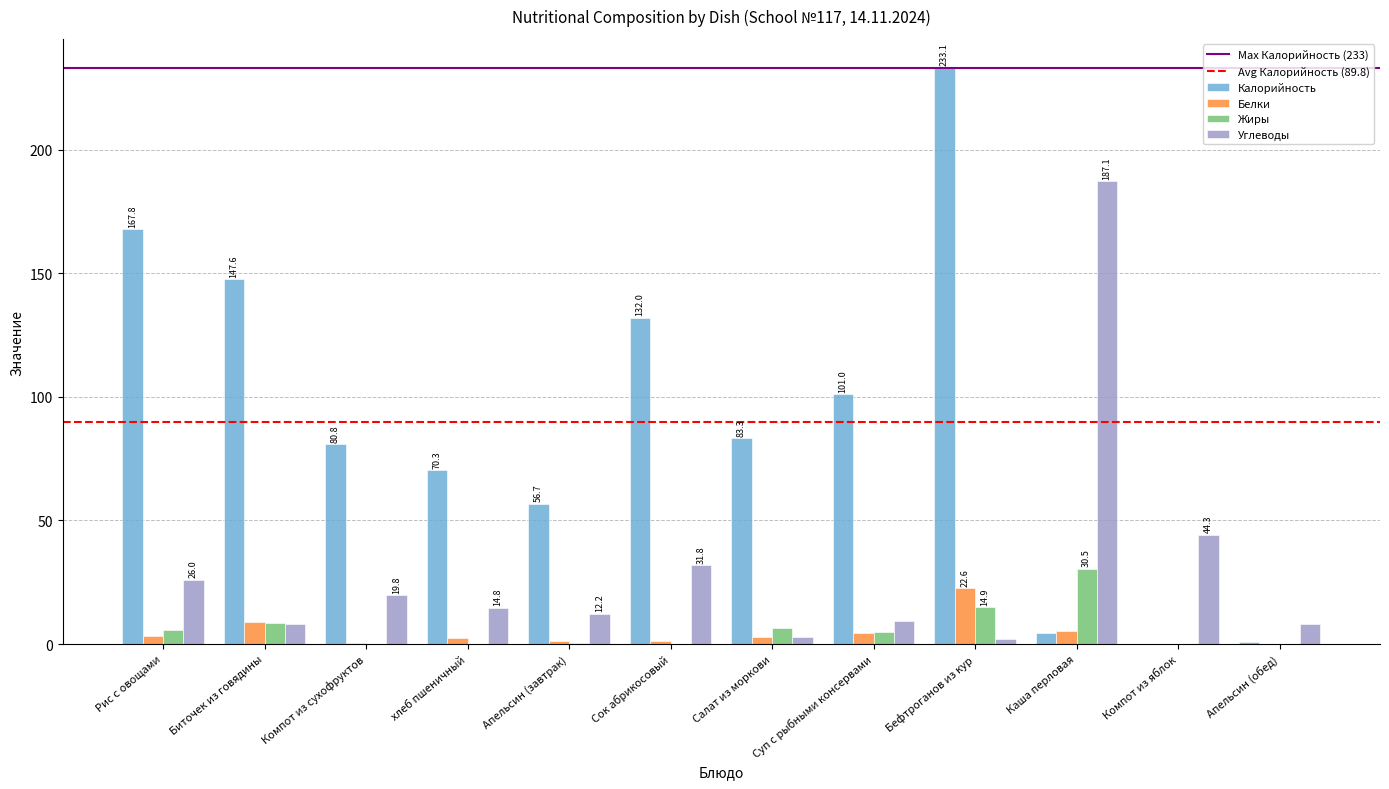

What is the sum of all Жиры values?

72.5